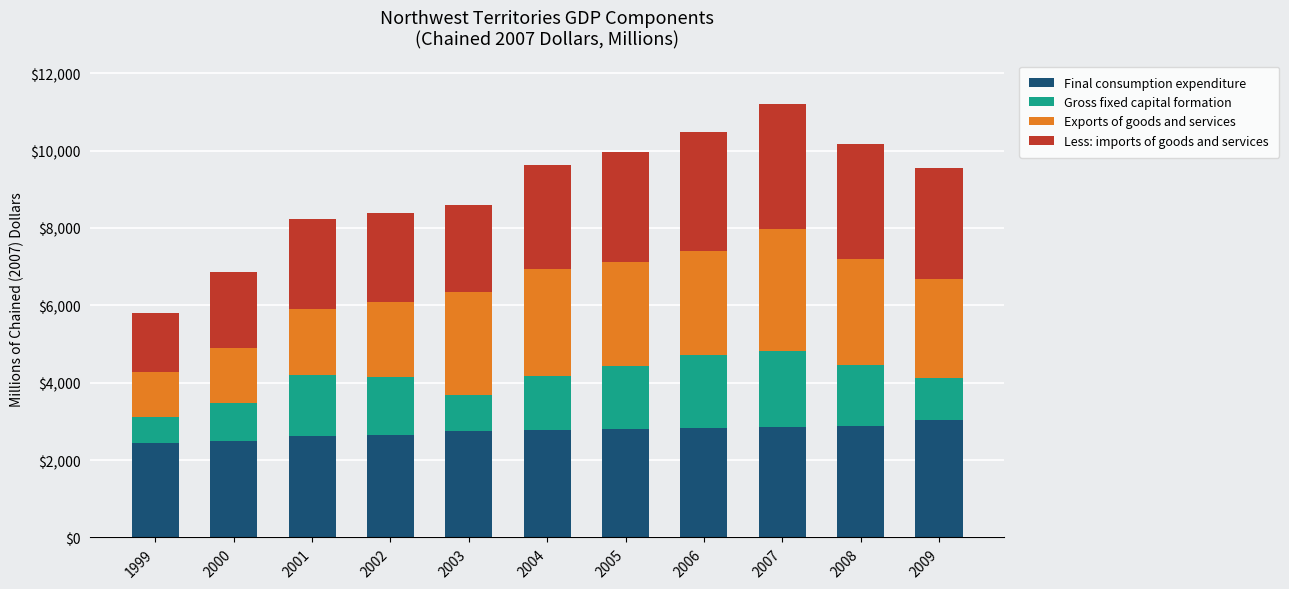

What is the lowest value of the Final consumption expenditure series?

2433